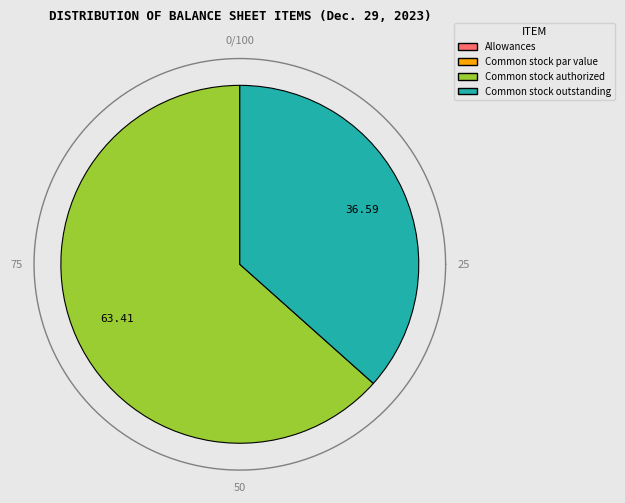

What is the change in value from Common stock par value to Common stock outstanding?

+167946062